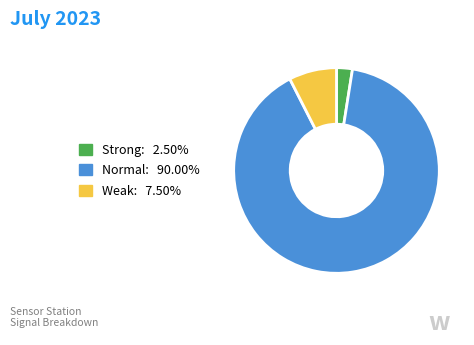

Is the sum of Normal: 90.00% and Strong: 2.50% greater than half?

Yes